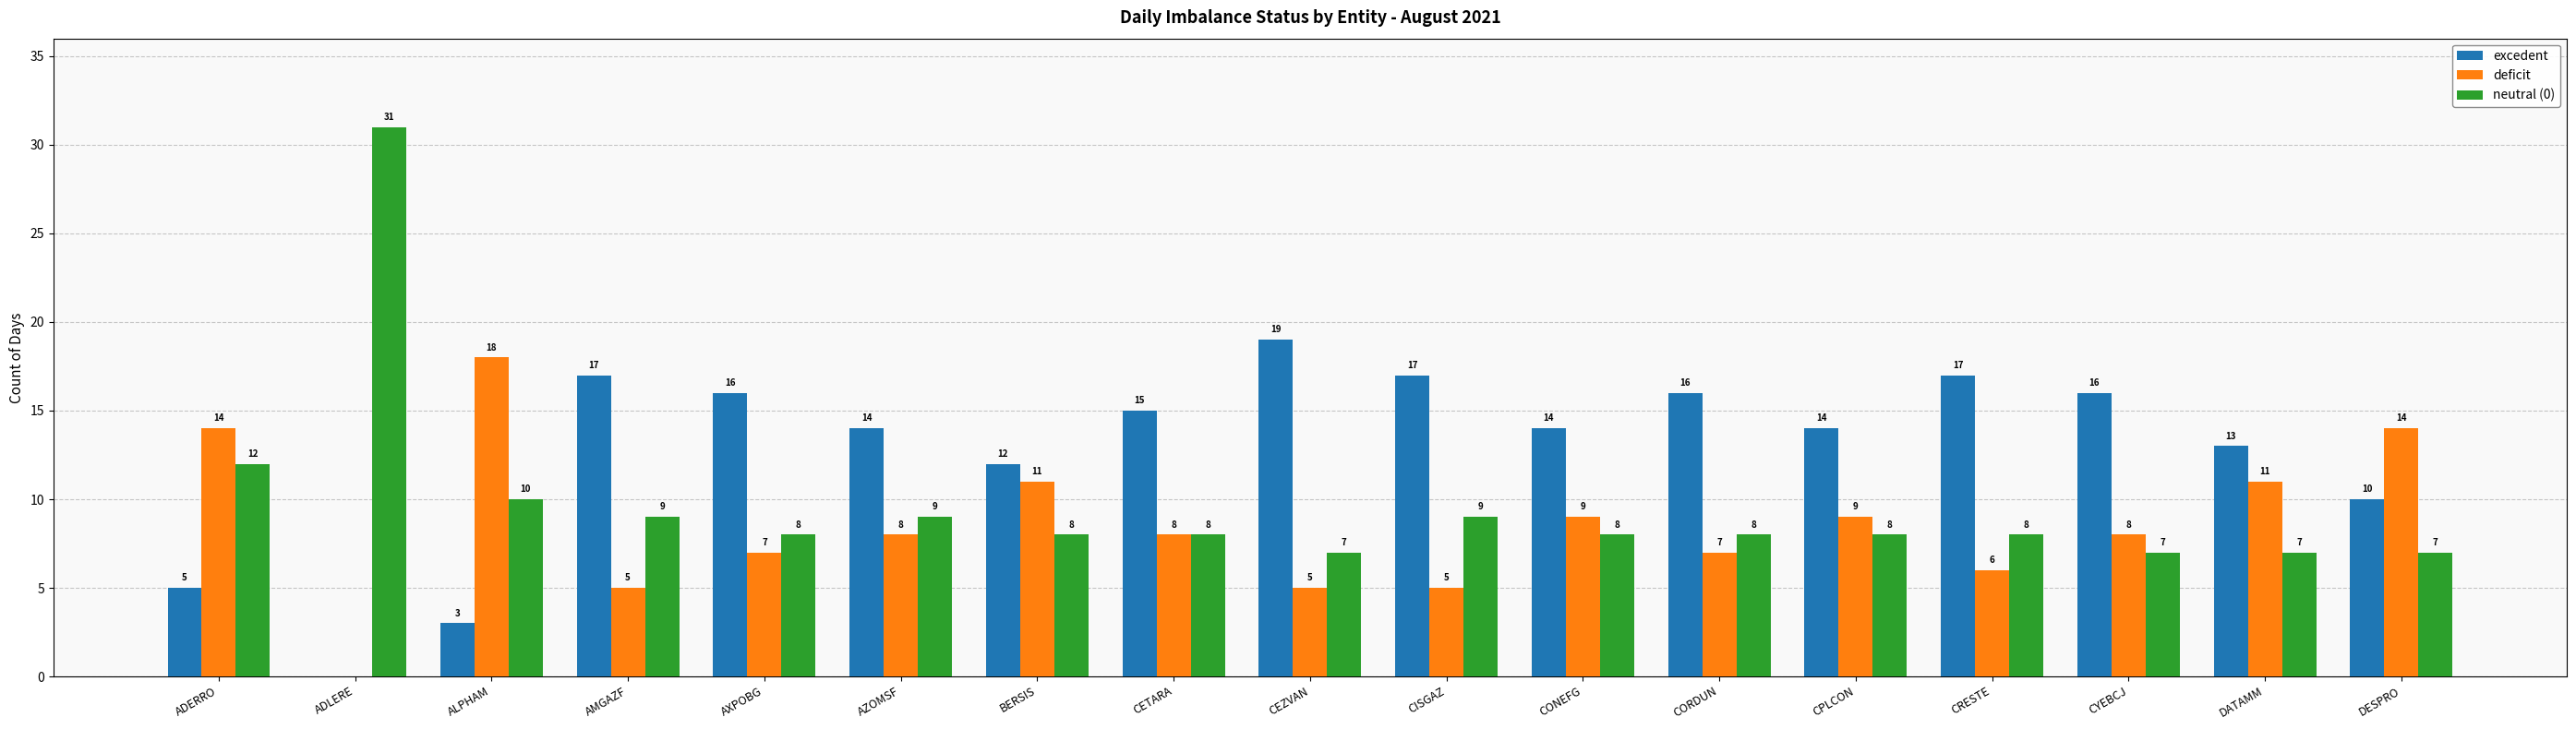

How many groups of bars are there?

17